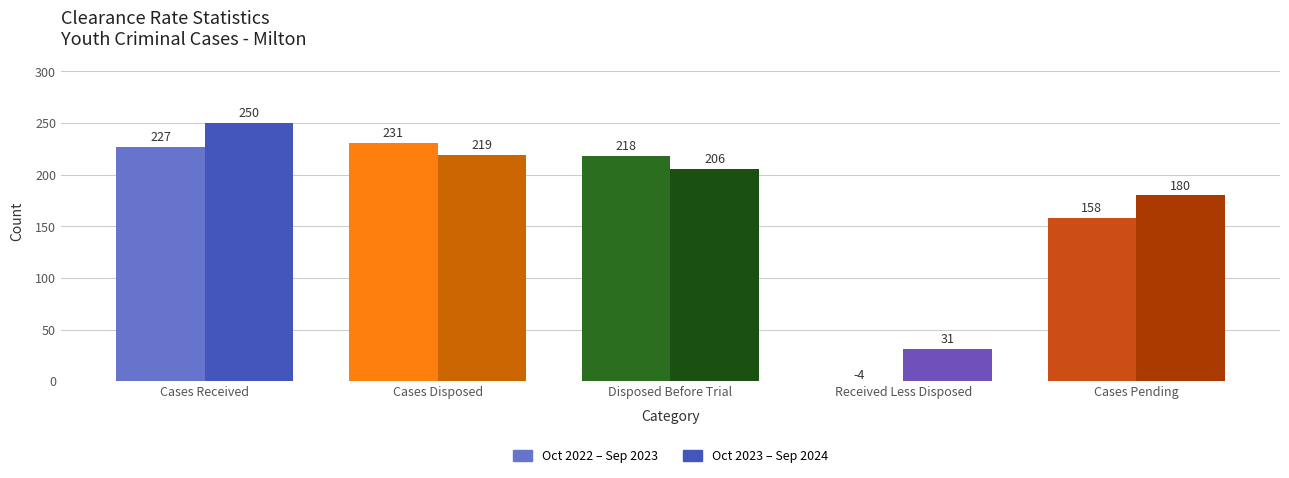

What is the difference between the Oct 2022 - Sep 2023 values at Cases Received and Cases Pending?

69.0